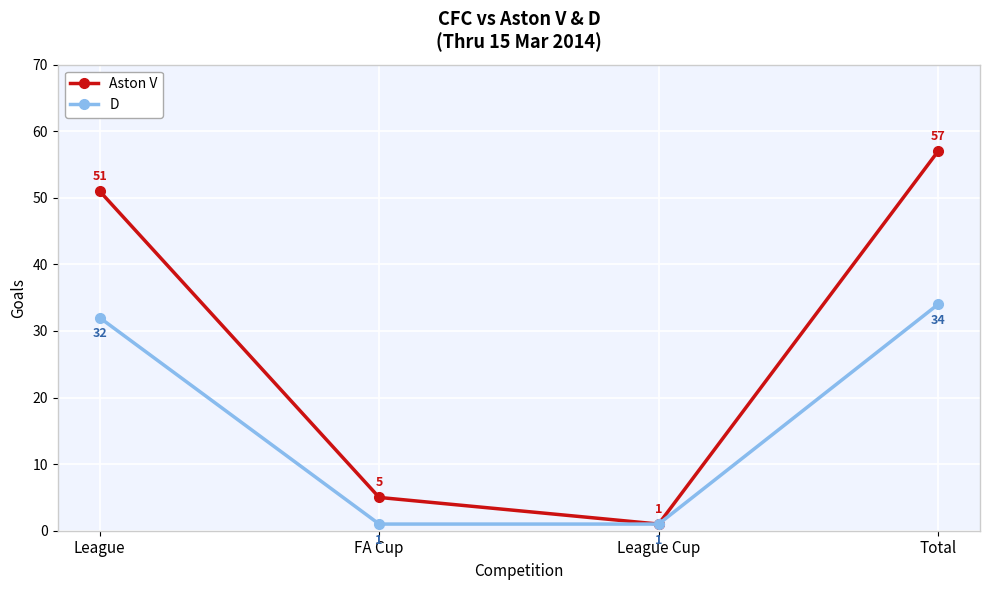

List the series in order of their overall mean, highest first.

Aston V, D